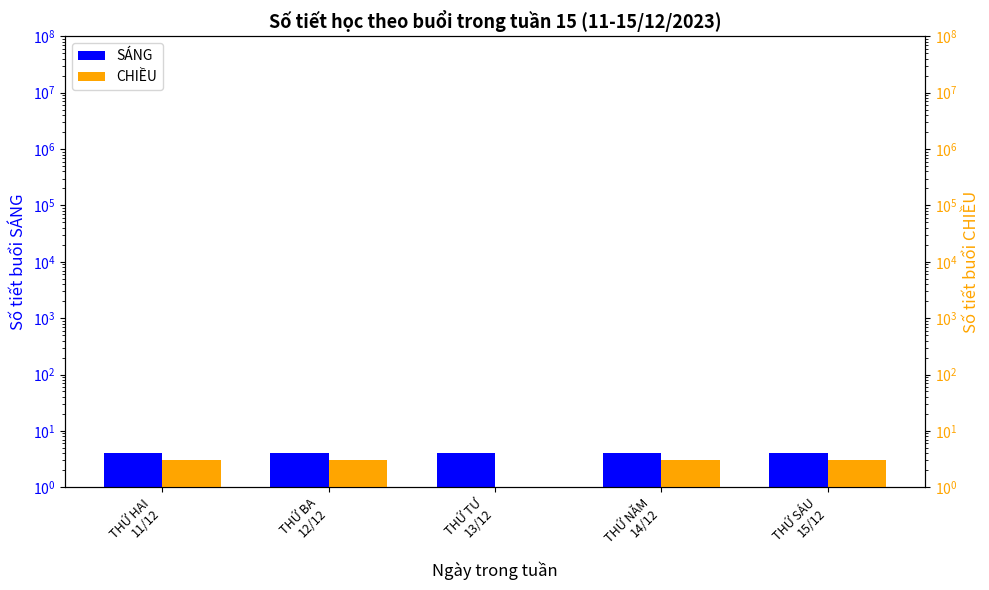

Which series has the largest range (max minus min)?

CHIỀU